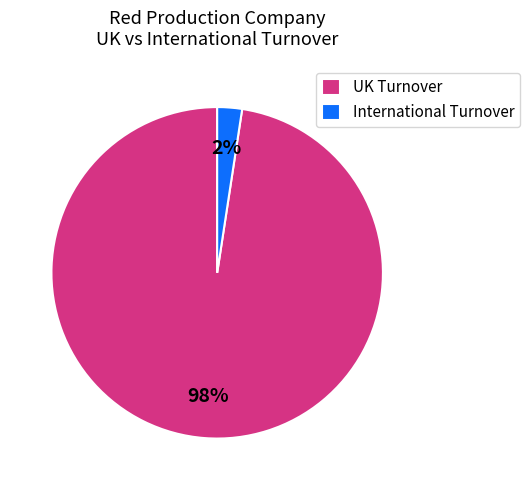

The UK Turnover slice represents 98% of the pie. True or false?

True